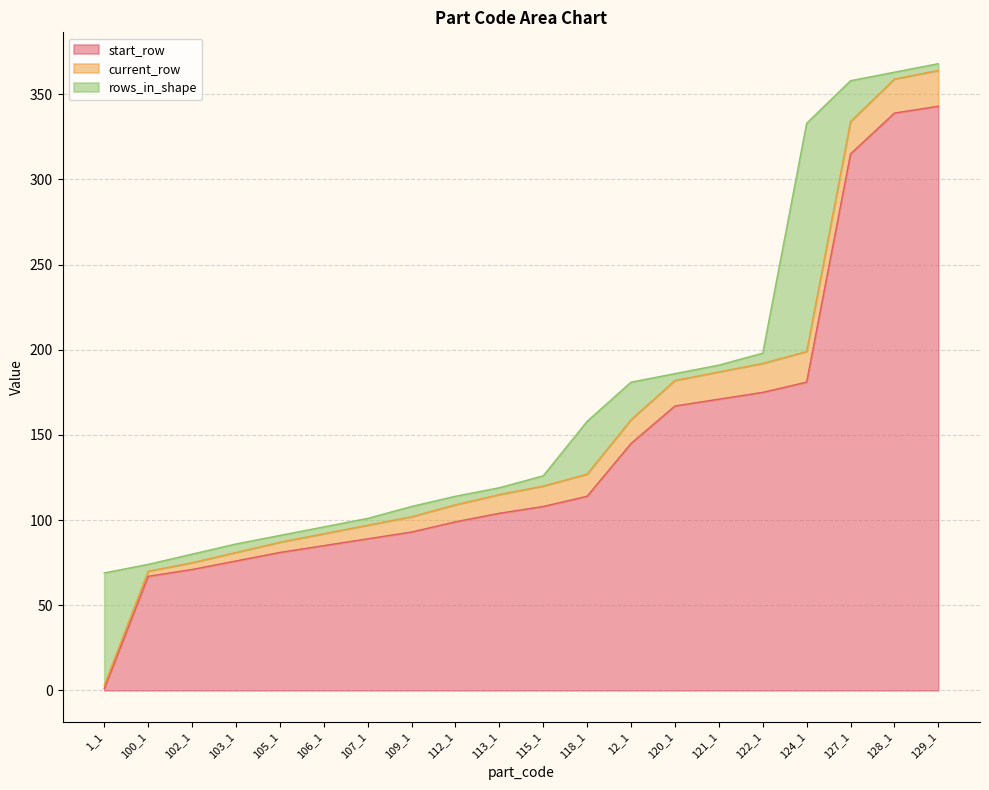

Which category has the lowest value across all series?

1_1